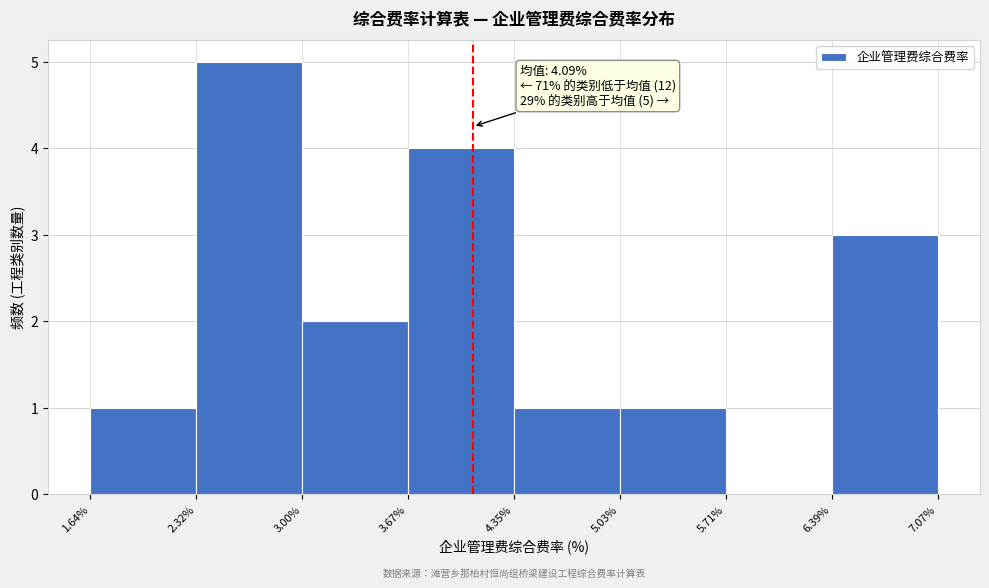

Which range on the x-axis has the tallest bar?

2.32% to 3.00%